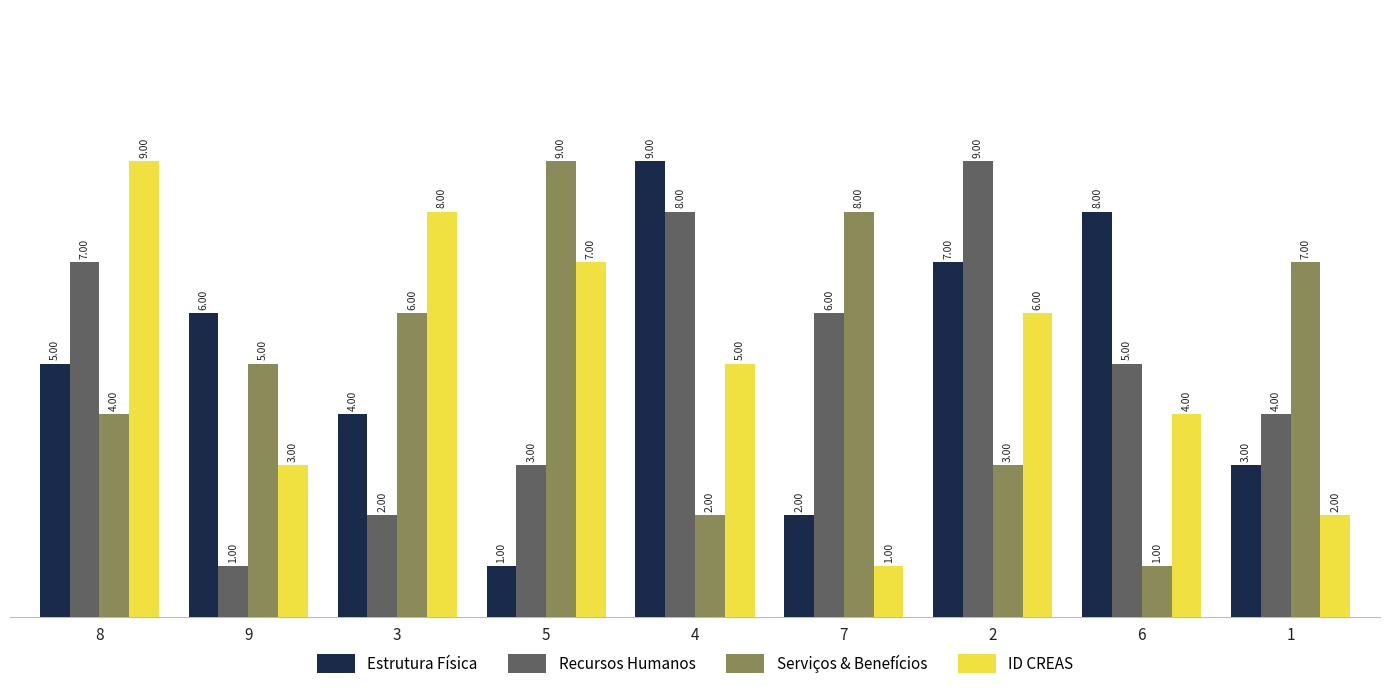

What is the spread (max minus min) of values at 2?

6